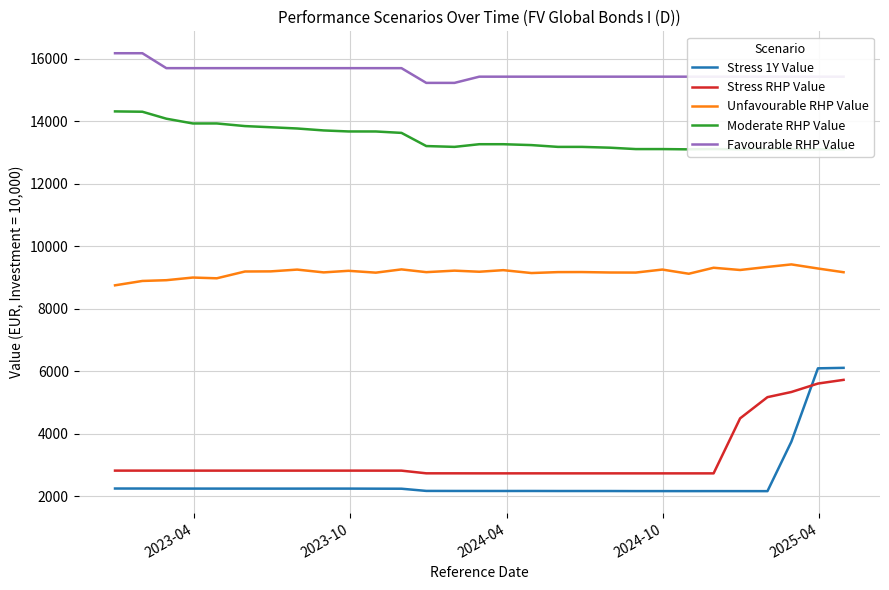

What is the highest value of the Unfavourable RHP Value series?

9421.4